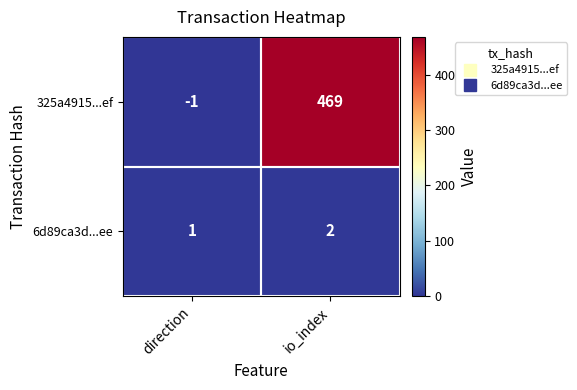

At direction, list the series in order from largest to smallest.

6d89ca3d...ee, 325a4915...ef